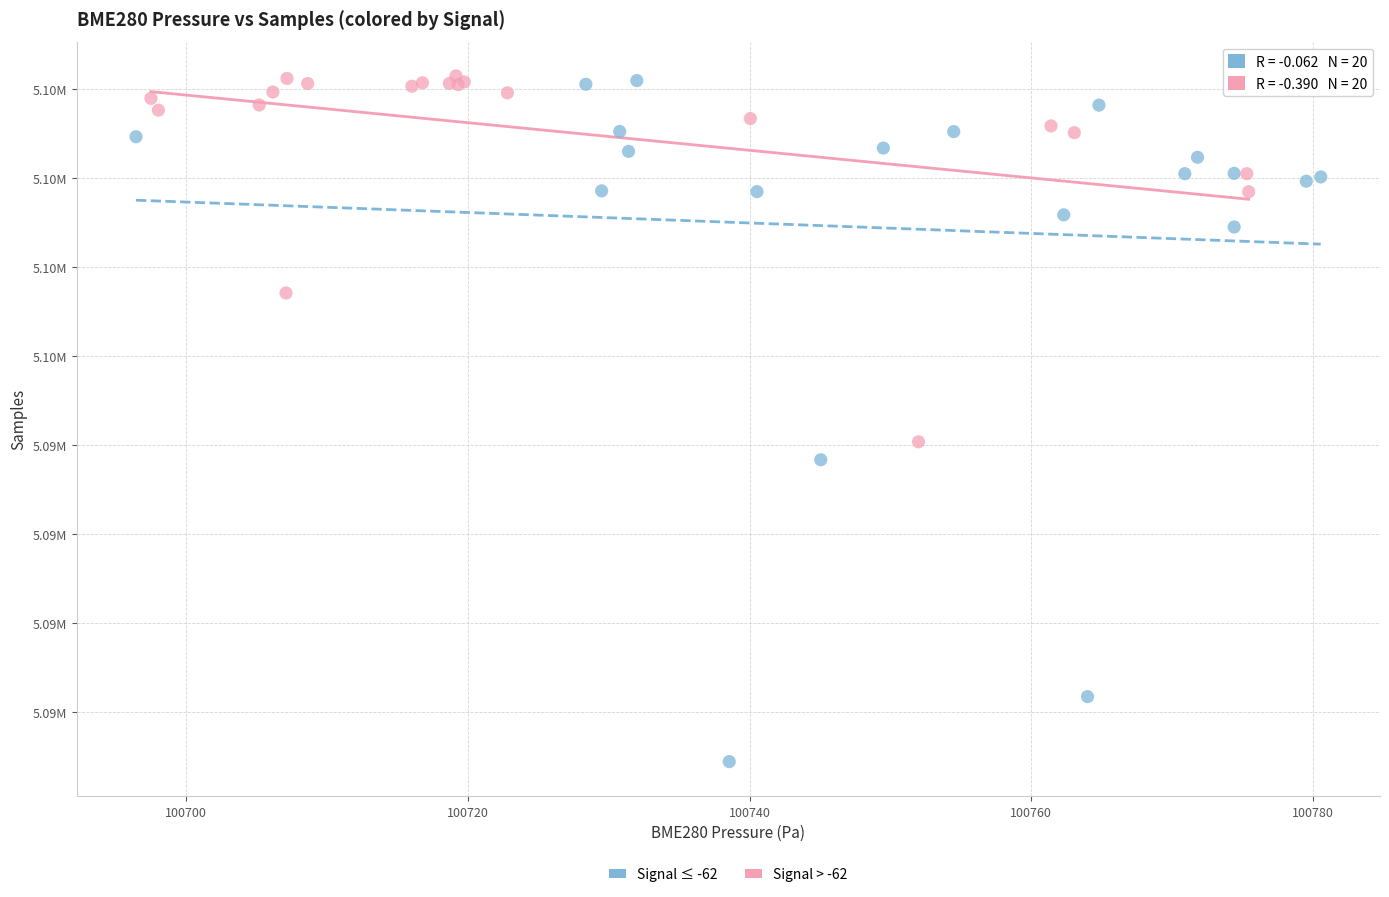

What are all the series names shown in the legend?

Signal ≤ -62, Signal > -62